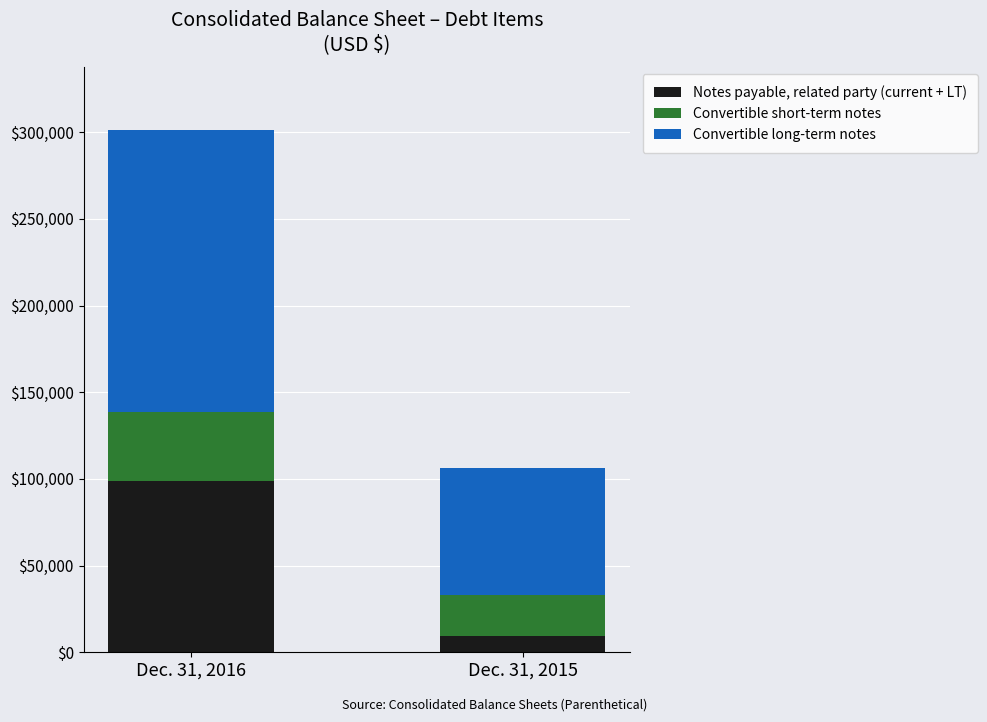

The value of Notes payable, related party (current + LT) at Dec. 31, 2016 is 98968. True or false?

True